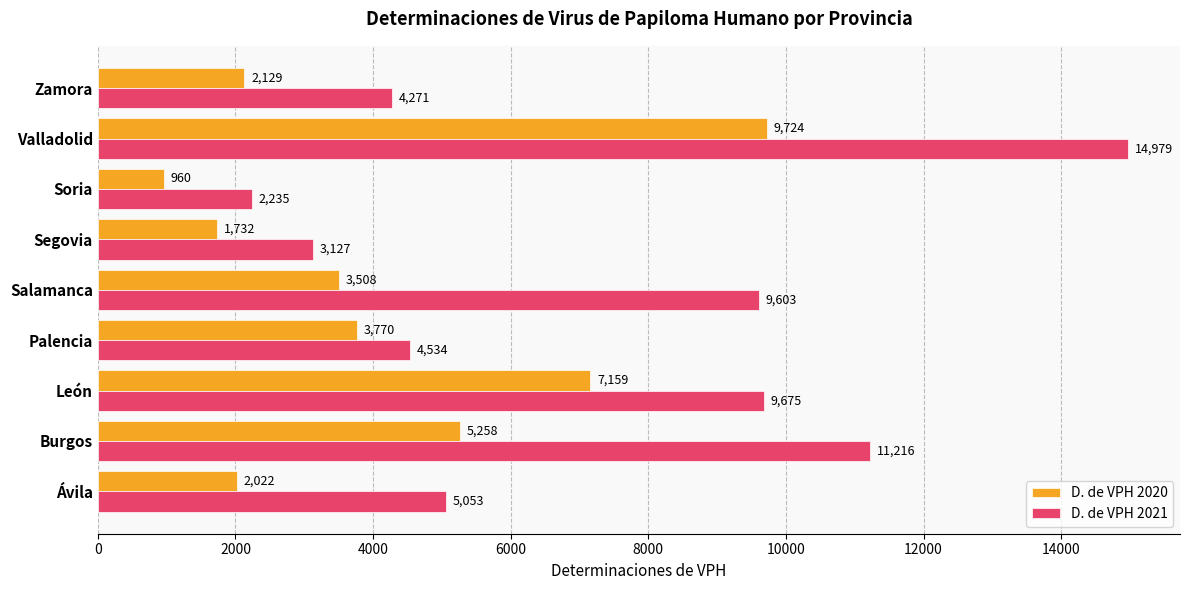

Is it true that D. de VPH 2021 equals 14675 at Salamanca?

False